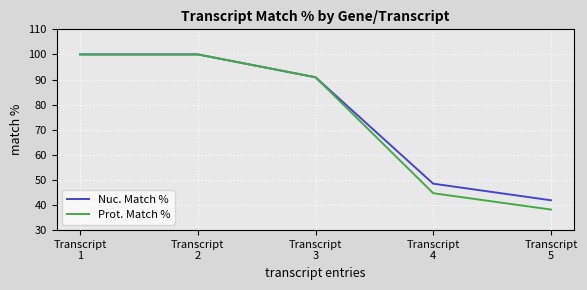

Between Transcript
2 and Transcript
4, which series saw the biggest shift?

Prot. Match %